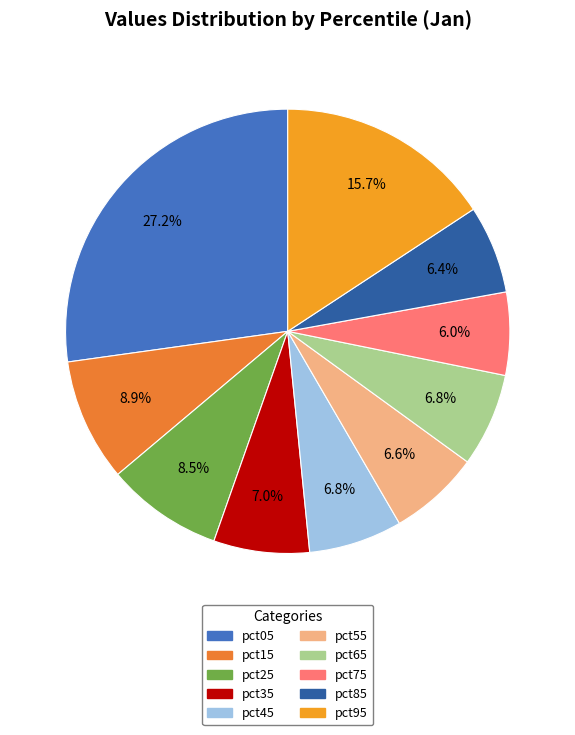

How many segments does this pie chart have?

10